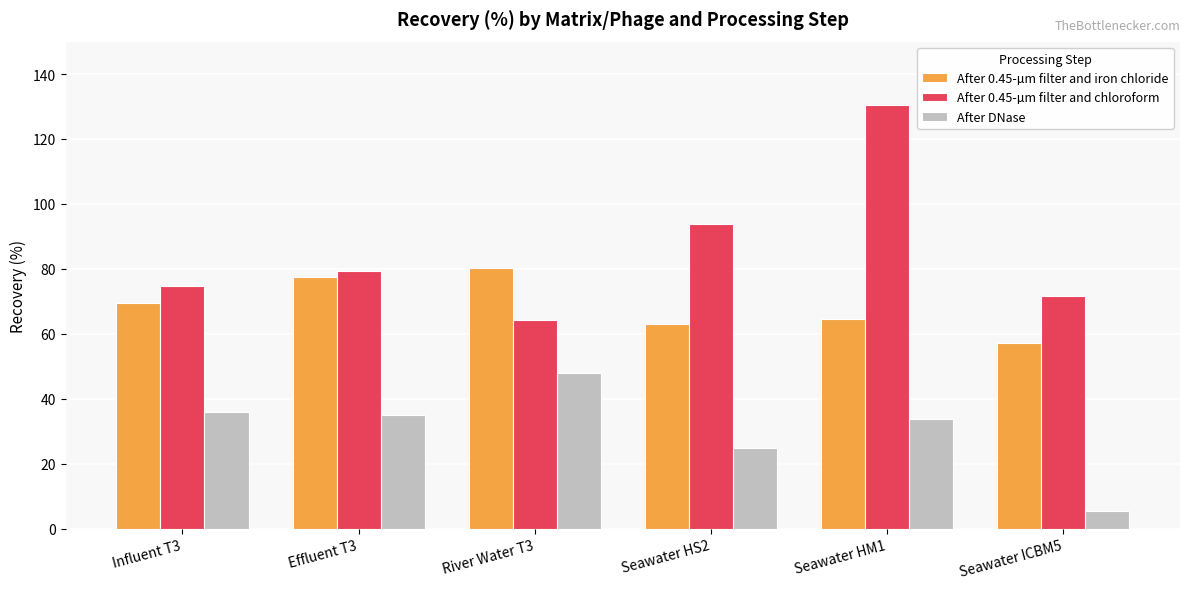

What is the value of the After DNase bar at the 2nd from the left?

34.9